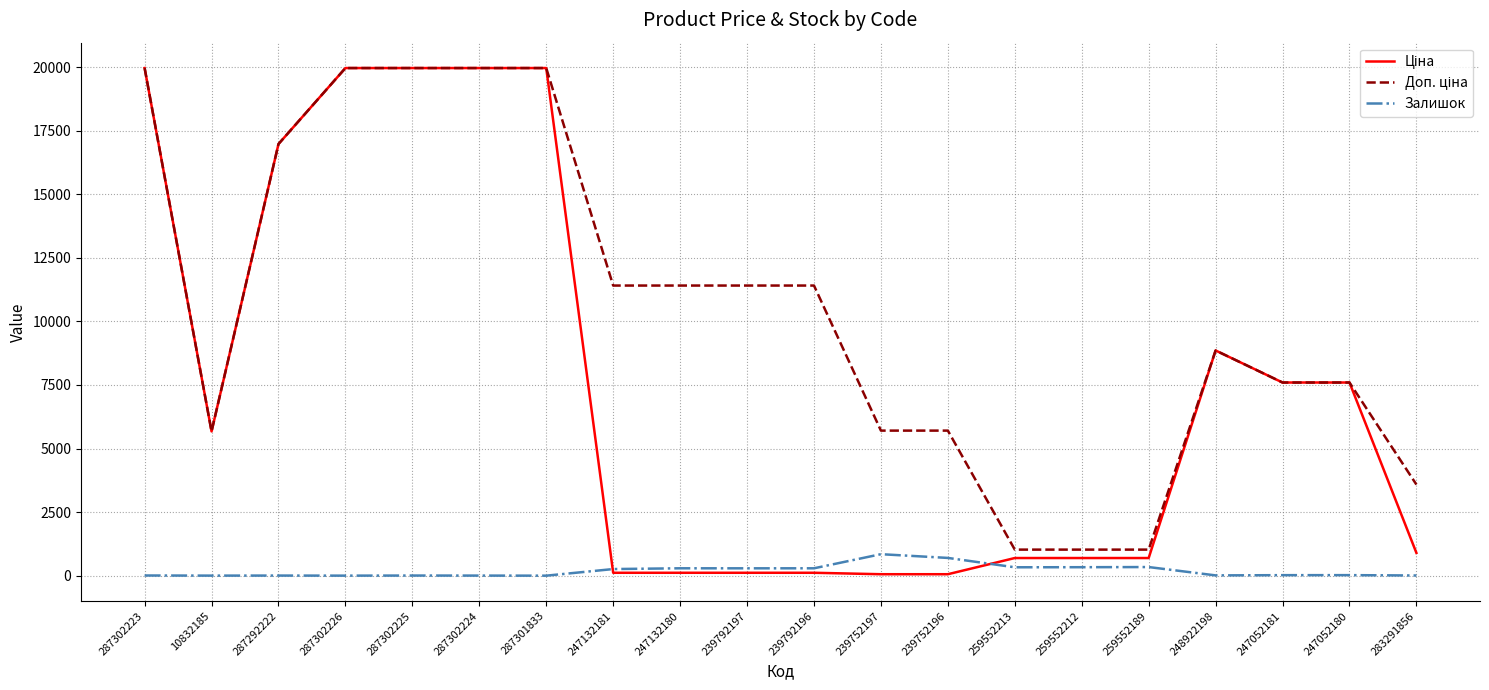

Does the chart display data point markers on the line(s)?

No